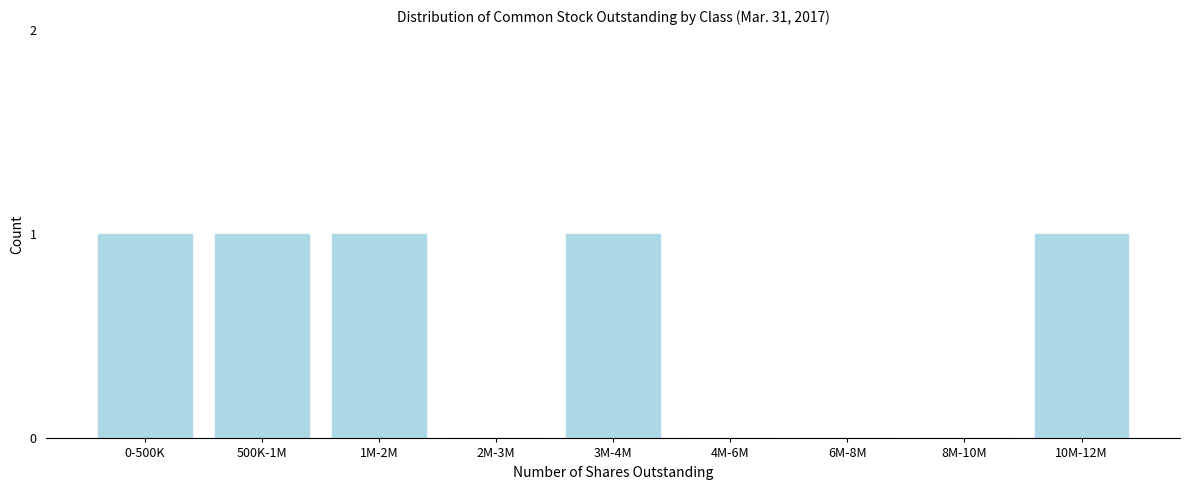

Reading left to right, what are all the values shown in this chart?

0-500K=1	500K-1M=1	1M-2M=1	2M-3M=0	3M-4M=1	4M-6M=0	6M-8M=0	8M-10M=0	10M-12M=1